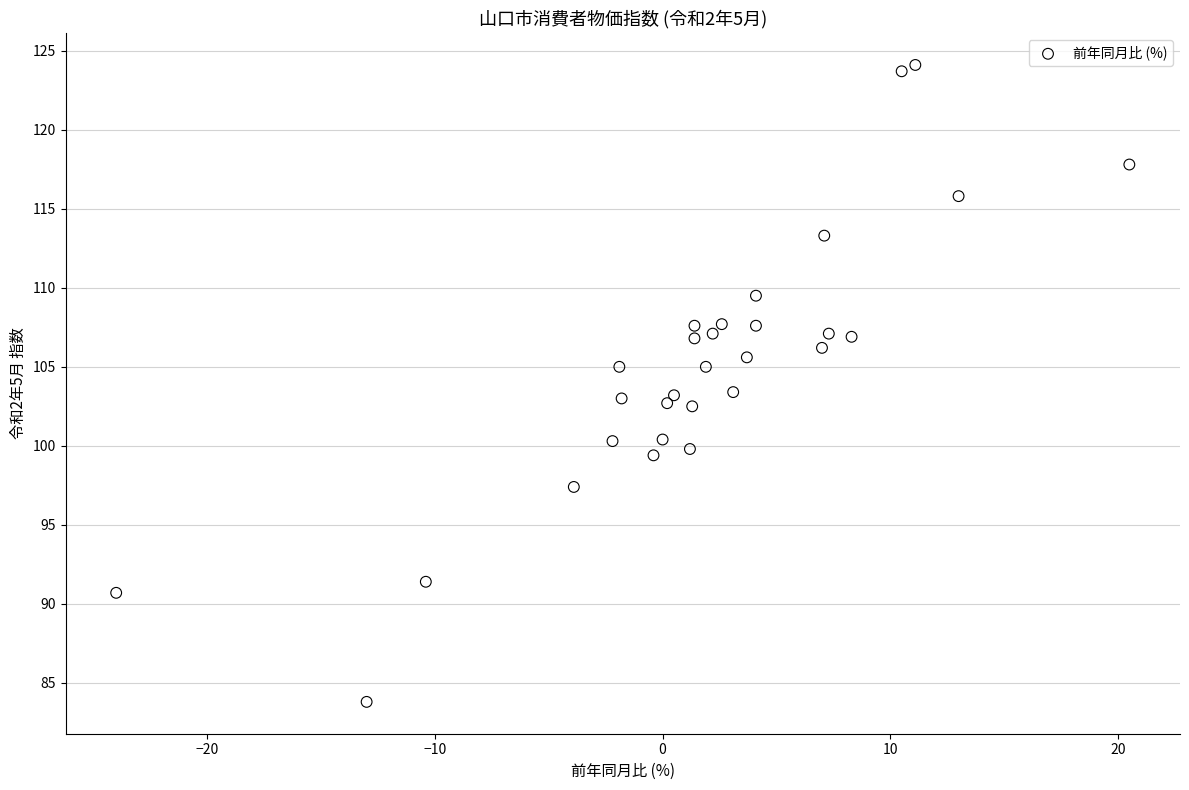

What is the range of Y values (max minus min)?

40.3